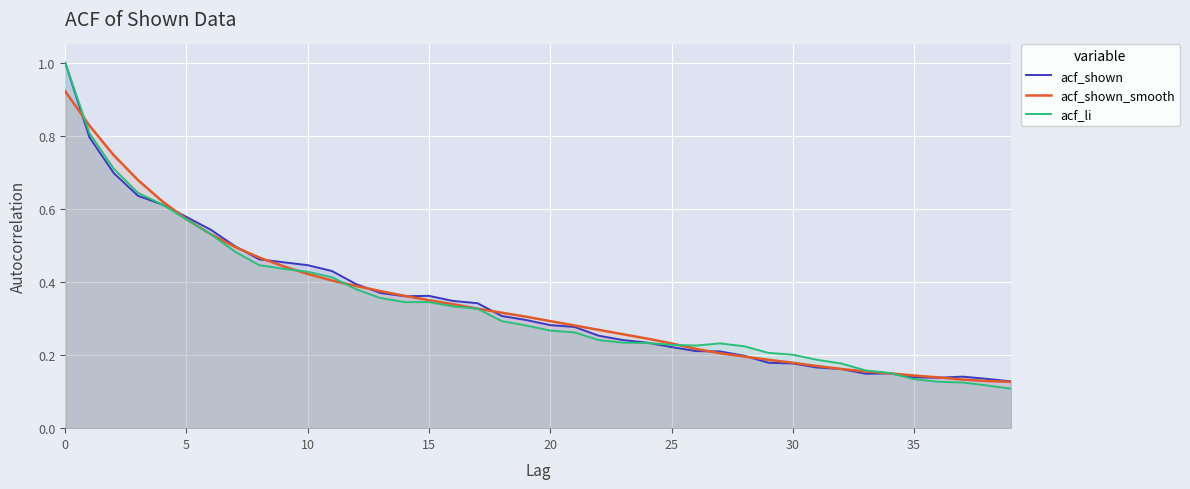

Reading right to left, what are all the values shown in this chart?

acf_shown: 0.1	0.1	0.1	0.1	0.1	0.1	0.1	0.2	0.2	0.2	0.2	0.2	0.2	0.2	0.2	0.2	0.2	0.3	0.3	0.3	0.3	0.3	0.3	0.3	0.4	0.4	0.4	0.4	0.4	0.4	0.5	0.5	0.5	0.5	0.6	0.6	0.6	0.7	0.8	1.0
acf_shown_smooth: 0.1	0.1	0.1	0.1	0.1	0.1	0.2	0.2	0.2	0.2	0.2	0.2	0.2	0.2	0.2	0.2	0.3	0.3	0.3	0.3	0.3	0.3	0.3	0.3	0.3	0.4	0.4	0.4	0.4	0.4	0.4	0.5	0.5	0.5	0.6	0.6	0.7	0.7	0.8	0.9
acf_li: 0.1	0.1	0.1	0.1	0.1	0.2	0.2	0.2	0.2	0.2	0.2	0.2	0.2	0.2	0.2	0.2	0.2	0.2	0.3	0.3	0.3	0.3	0.3	0.3	0.3	0.3	0.4	0.4	0.4	0.4	0.4	0.4	0.5	0.5	0.6	0.6	0.6	0.7	0.8	1.0